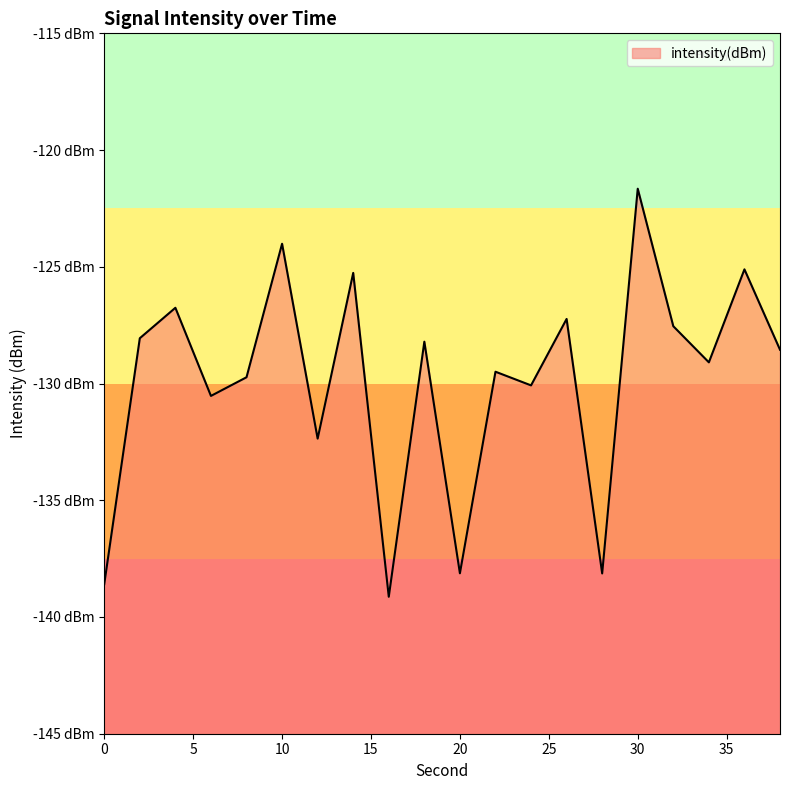

Where is the first local minimum?

6